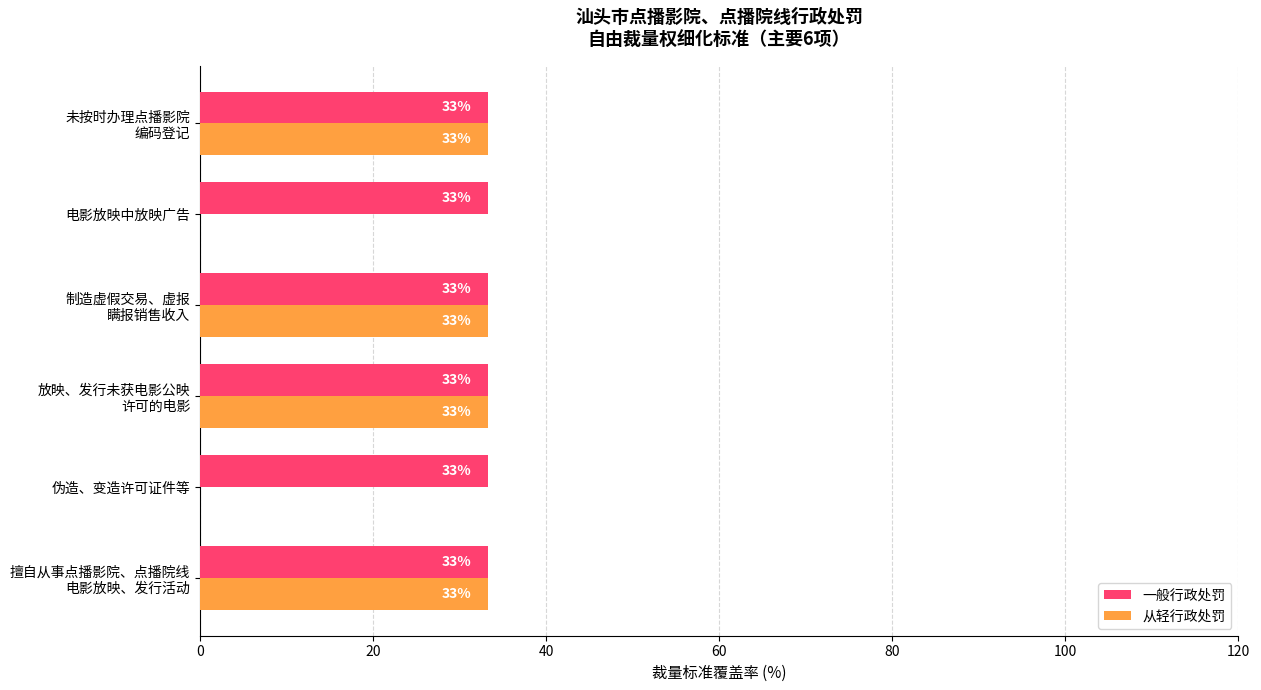

What are all the series names shown in the legend?

一般行政处罚, 从轻行政处罚